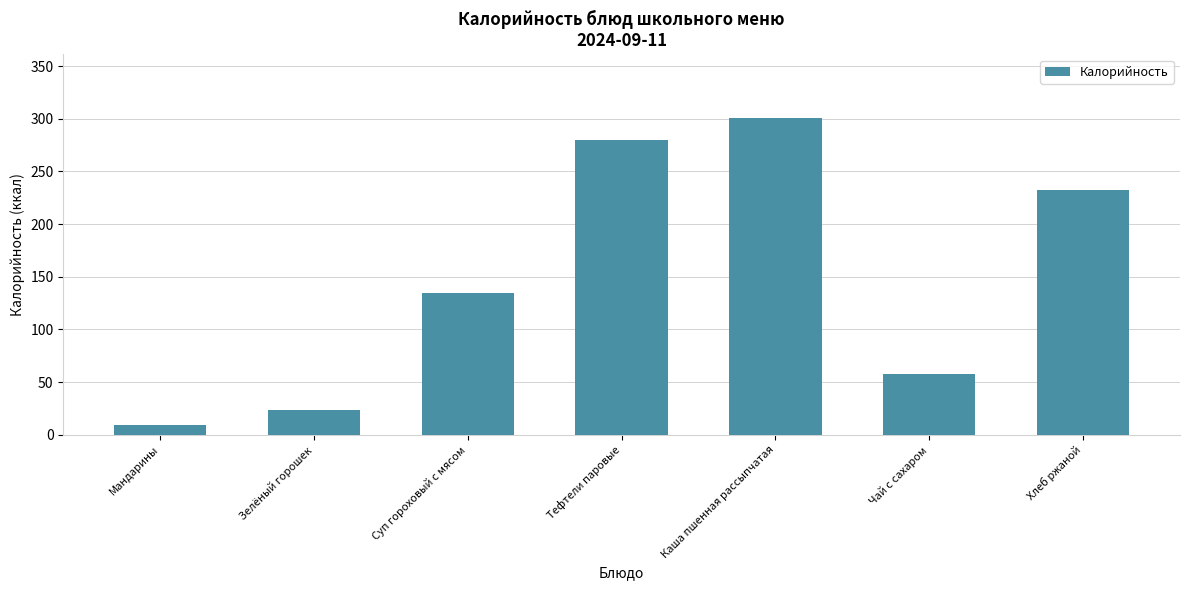

Read the value at Мандарины.

9.3